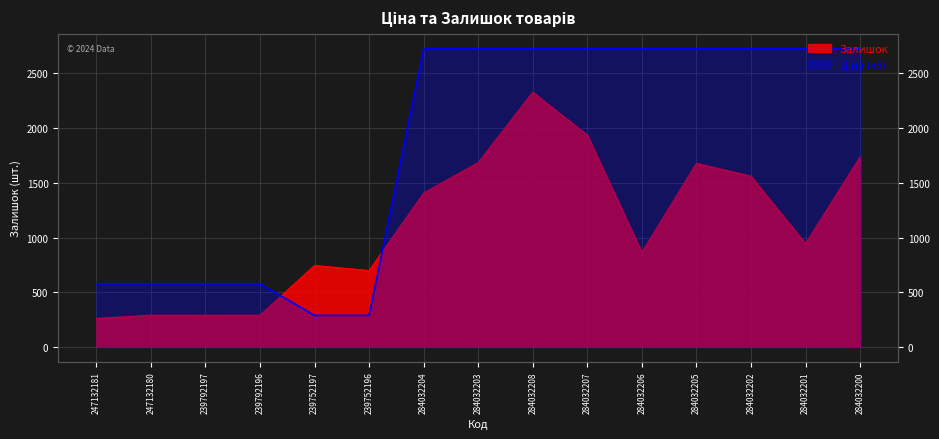

Is it true that Залишок equals 1079.0 at 284032200?

False